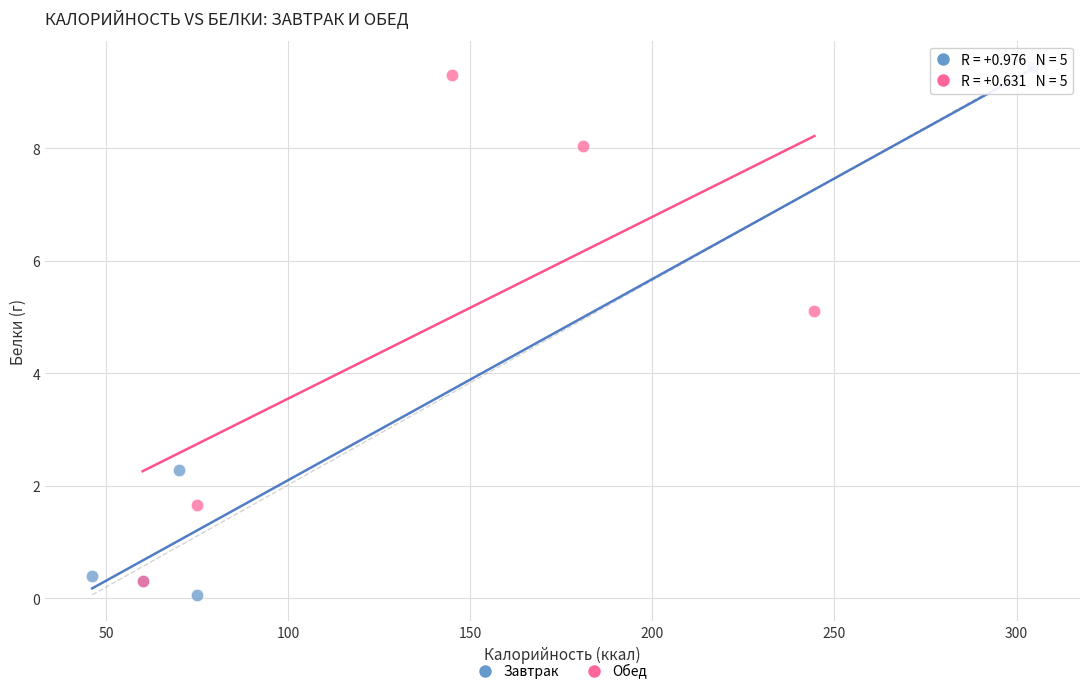

What are all the series names shown in the legend?

Завтрак, Обед